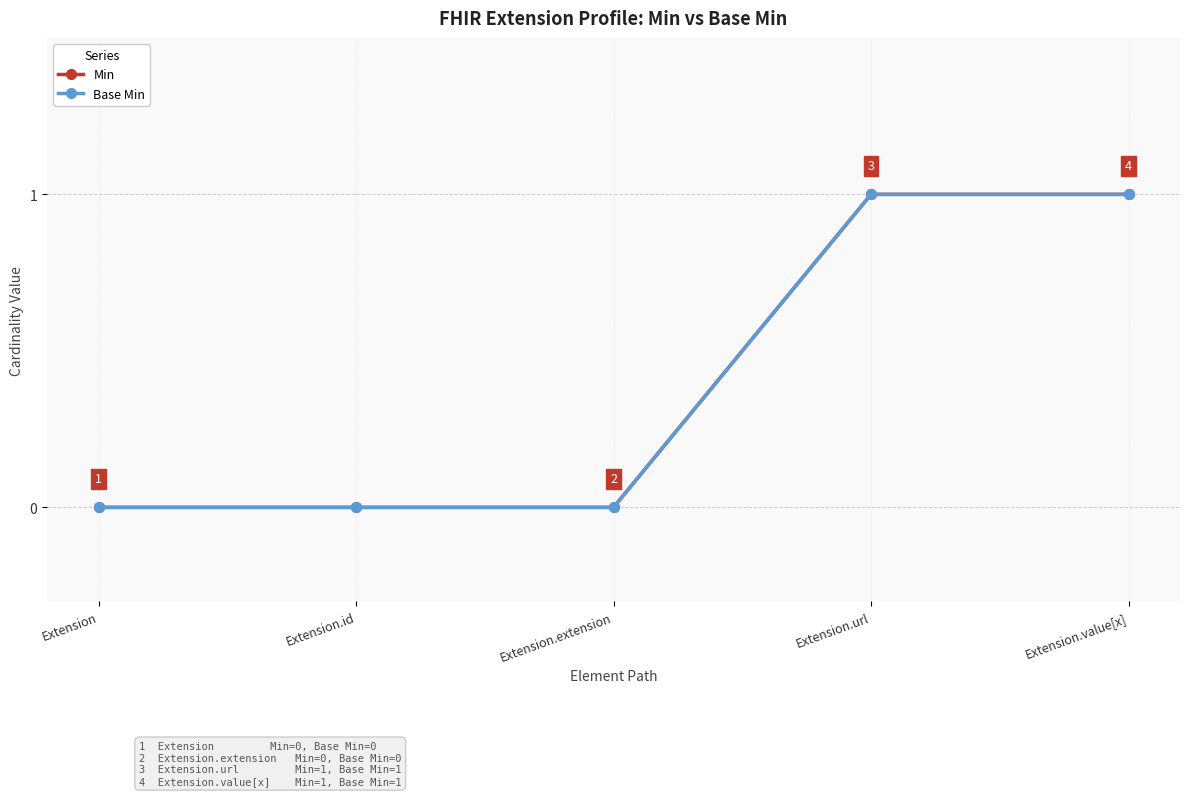

Is it true that Base Min equals 0 at Extension.url?

False